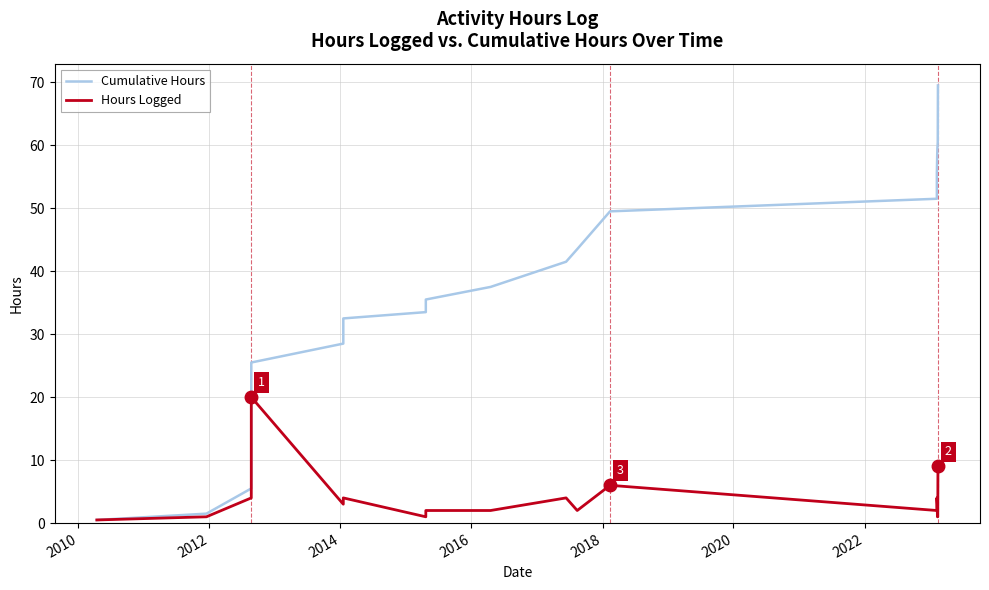

The value of Cumulative Hours at 12 is 83.8. True or false?

False